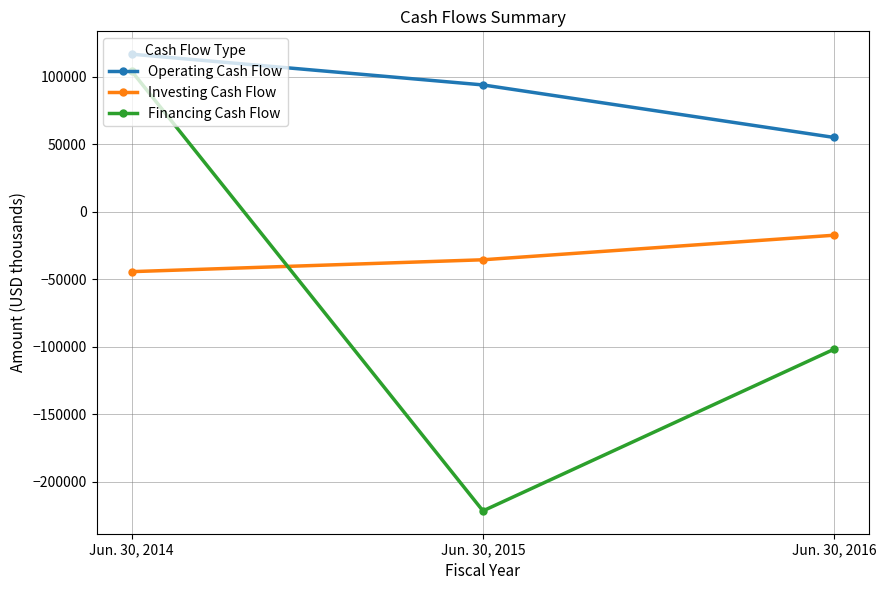

Rank the series by their maximum value, from highest to lowest.

Operating Cash Flow, Financing Cash Flow, Investing Cash Flow